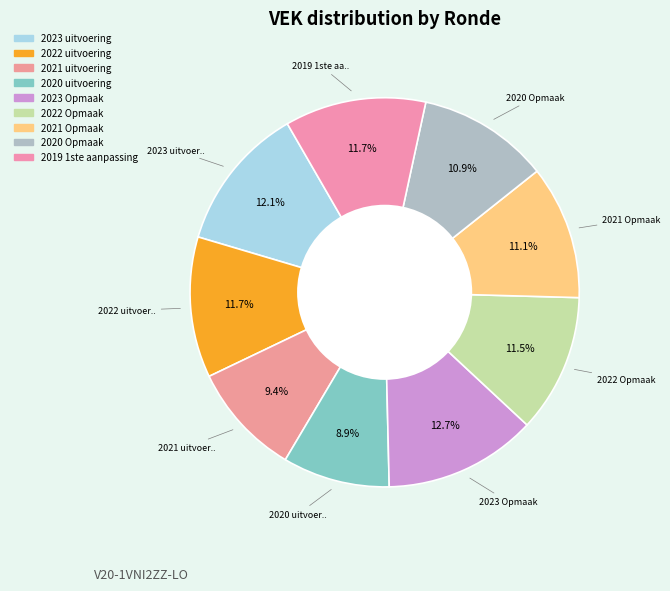

How many slices are in this pie chart?

9